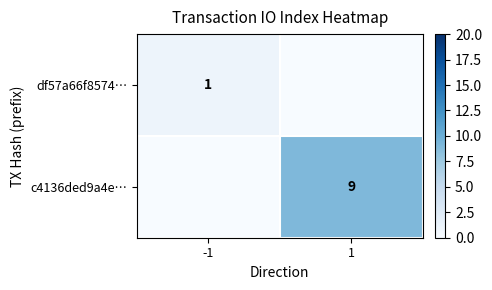

True or false: c4136ded9a4e… has a value of 3 at 1.

False